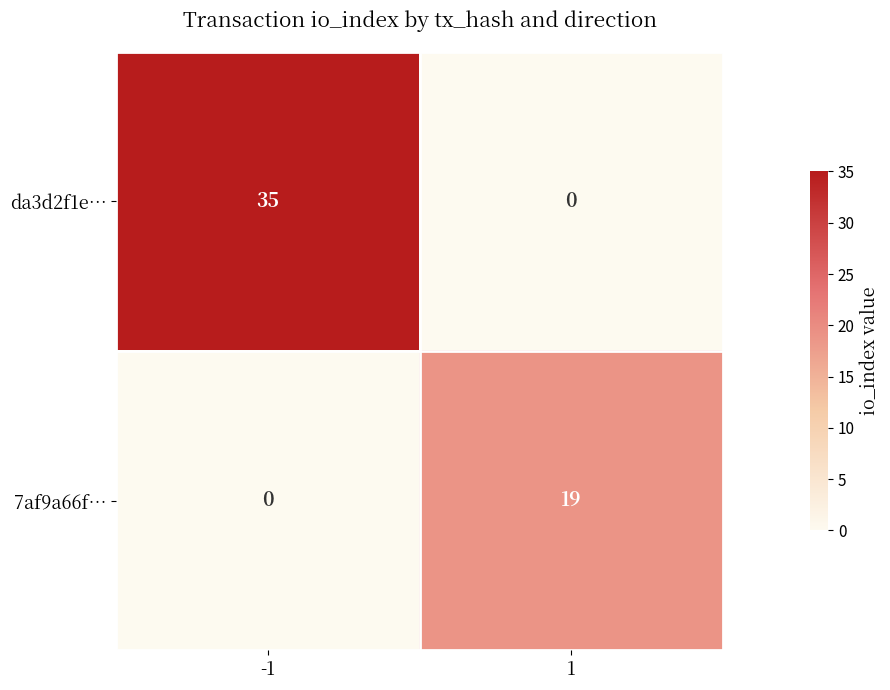

What is the highest value of the 7af9a66f… series?

19